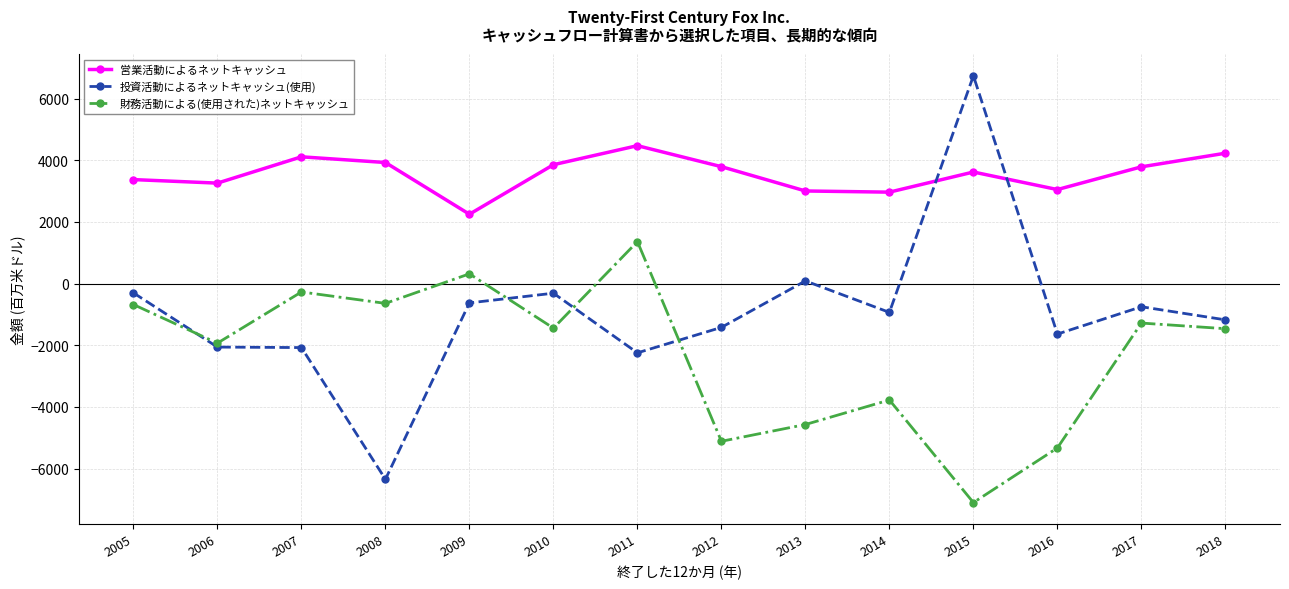

Which category has the highest value across all series?

2015